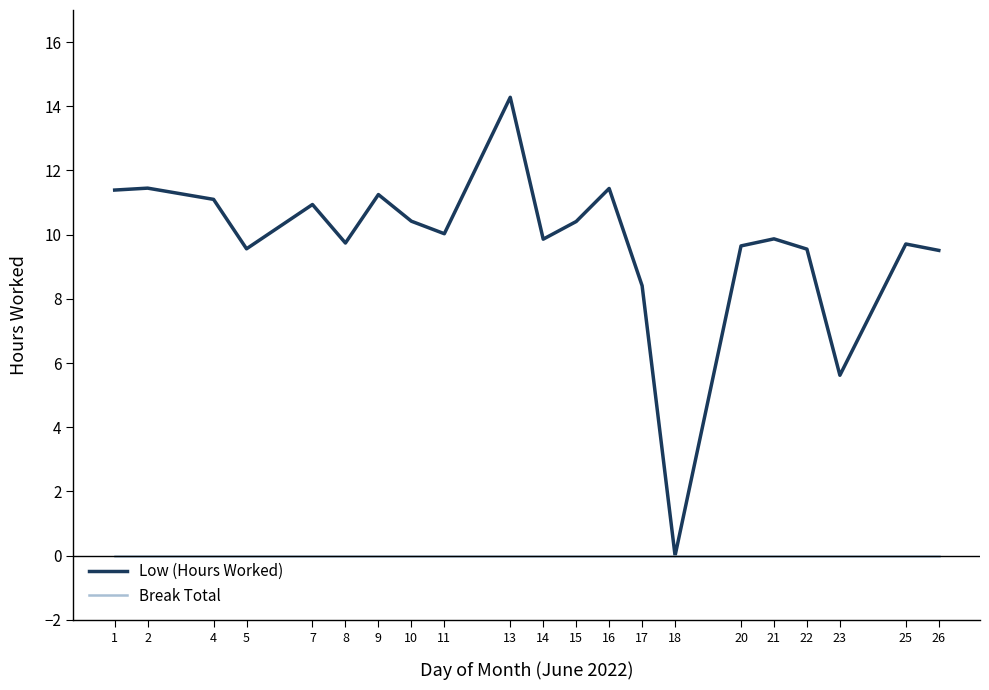

How many lines are shown in the chart?

2